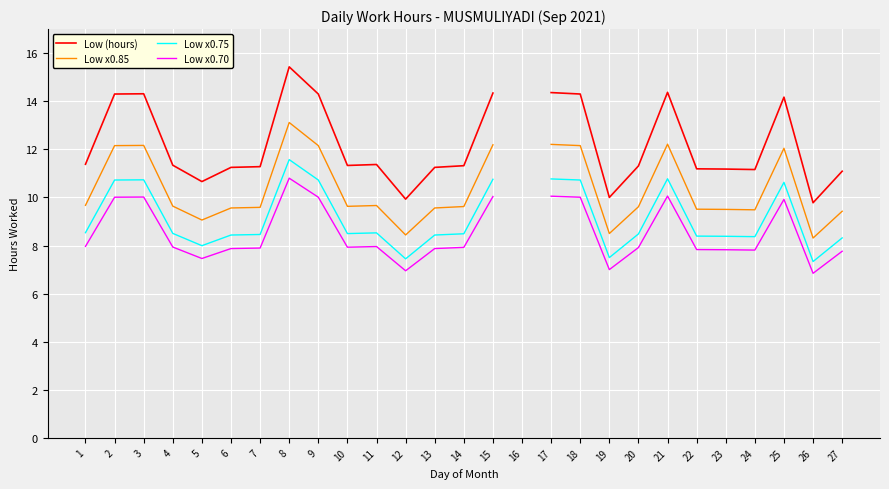

How many lines are shown in the chart?

4